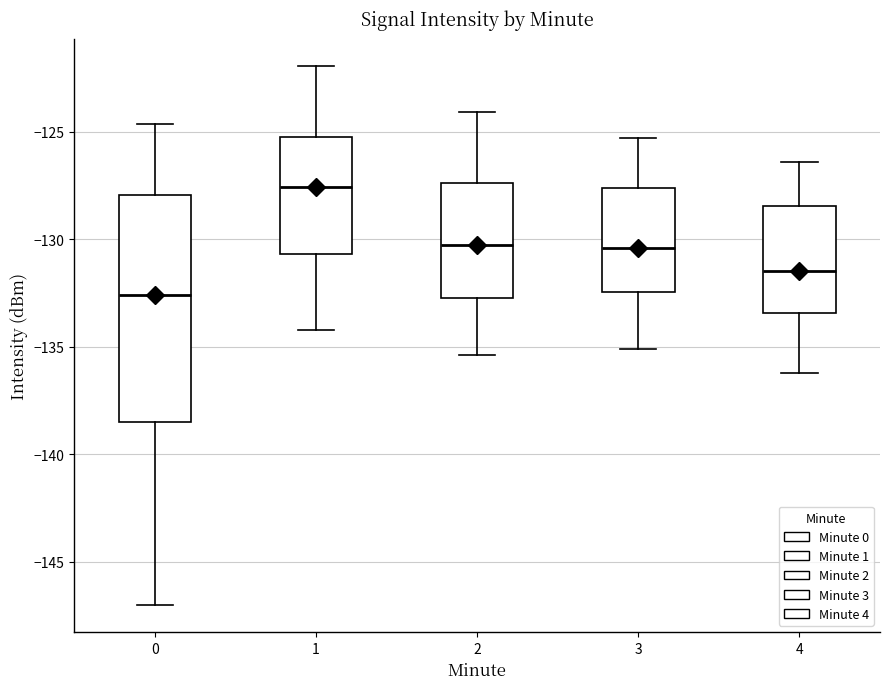

Where is the lower edge of the box at x = 0 on the y-axis? The values are not printed on the chart, so give them approximately, as read against the axis.

-138.5